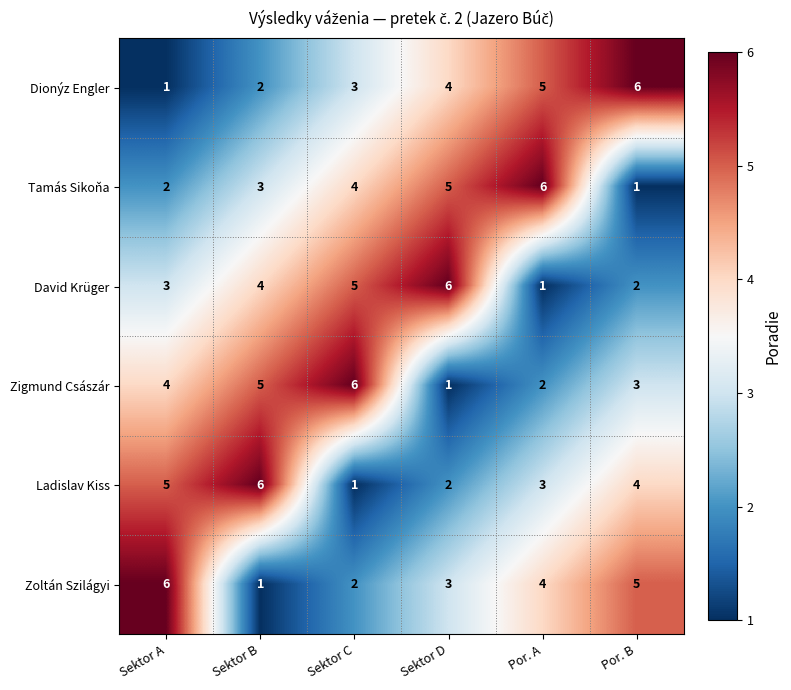

Read the Ladislav Kiss value at Sektor B.

6